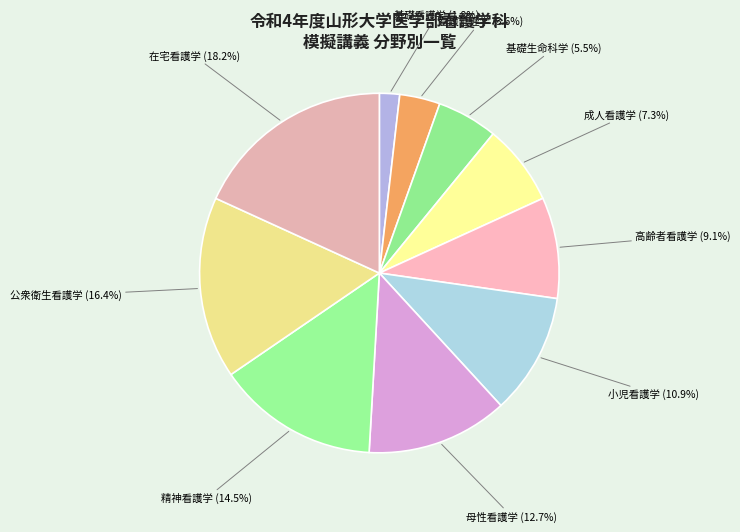

Which slice is the largest?

在宅看護学